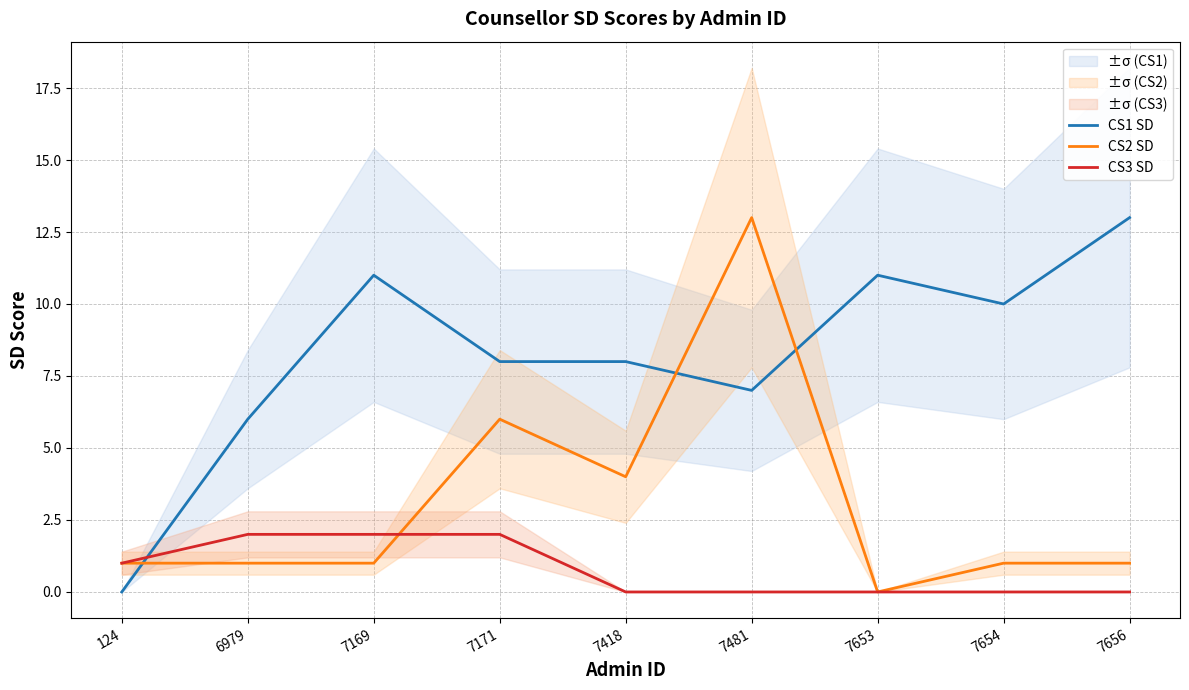

What is the value of the CS3 SD point at the 3rd from the left?

2